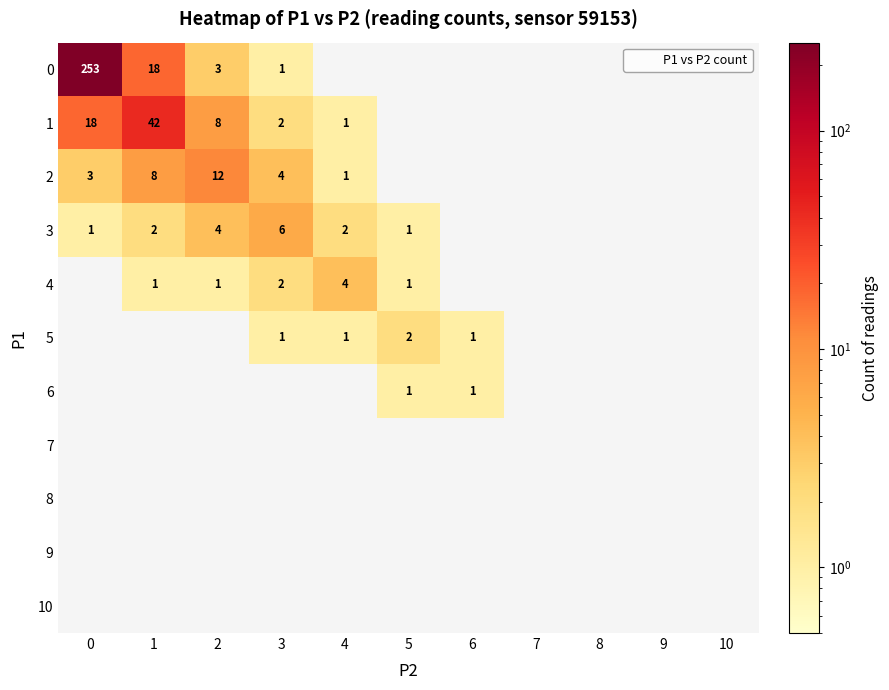

The 4 series shows 1 at 2. True or false?

True